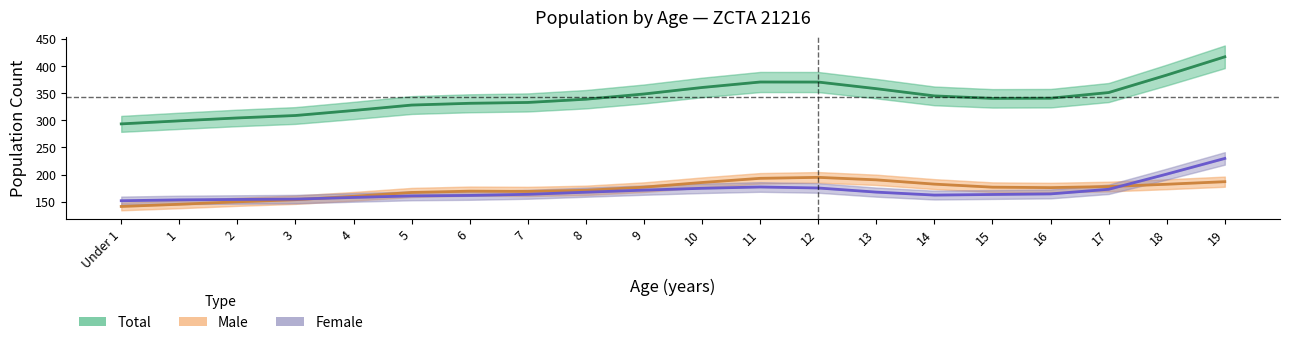

Where does the Male series first go above 176?

9